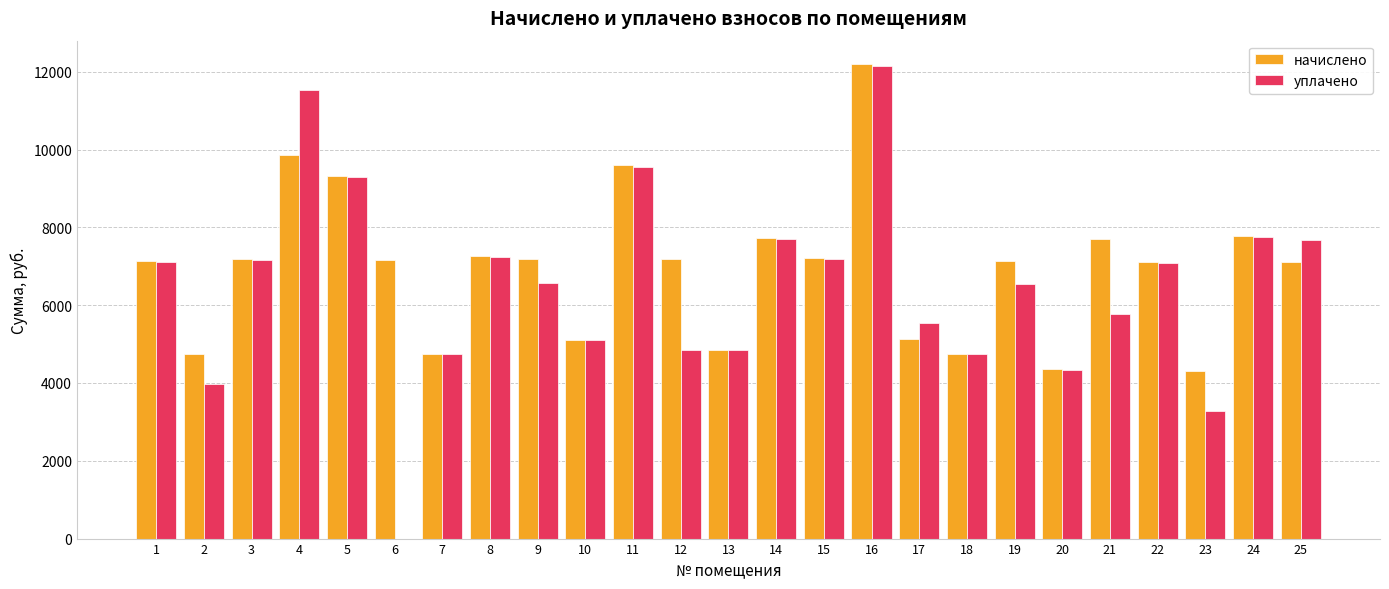

Which series changed the most between 3 and 18?

начислено